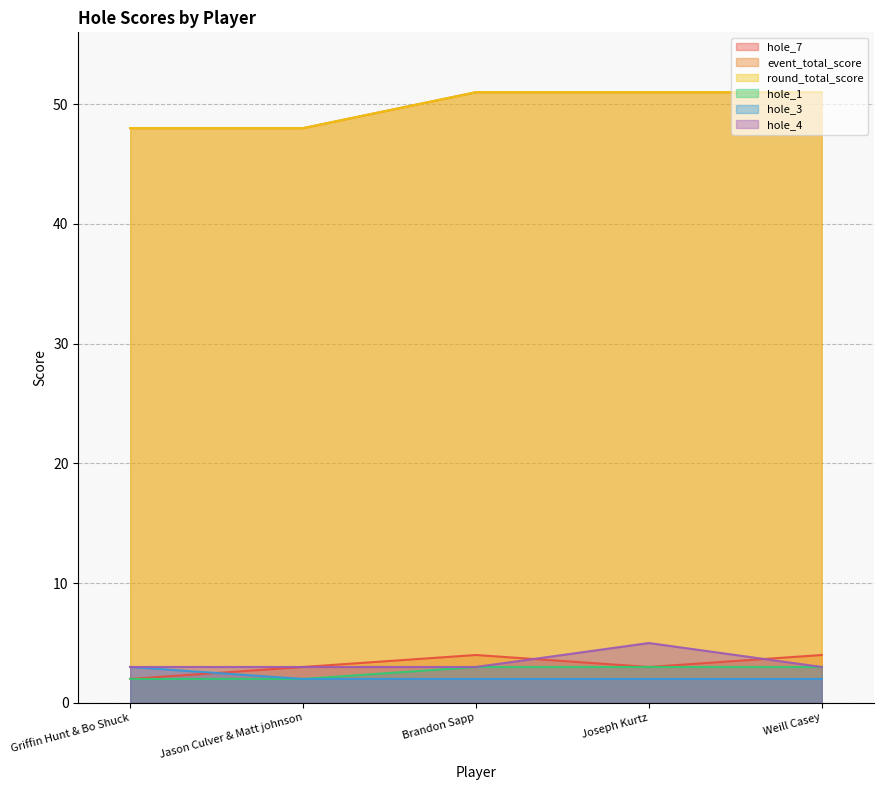

How many data points in event_total_score are less than 51?

2